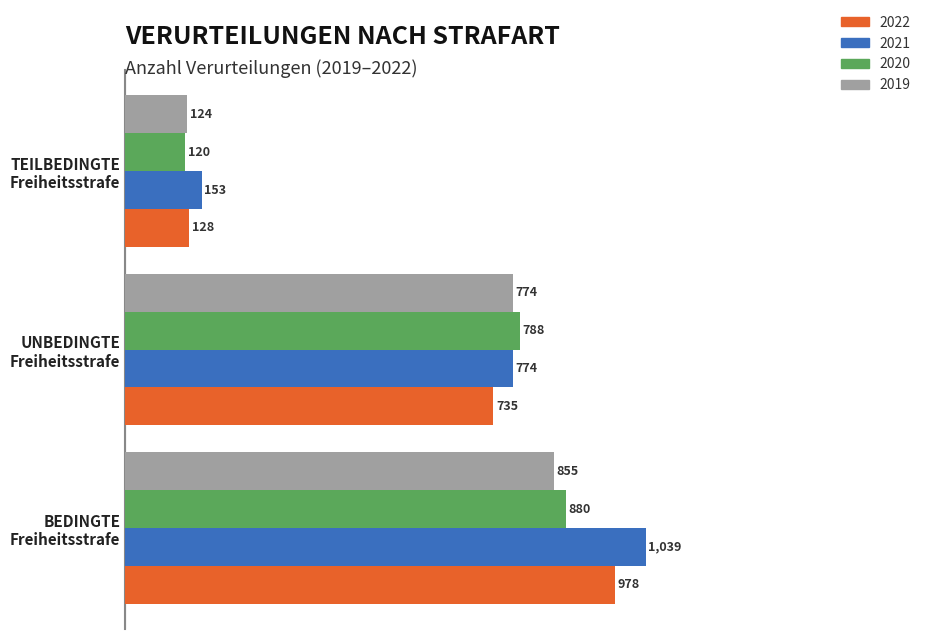

Count the number of categories in the chart.

3